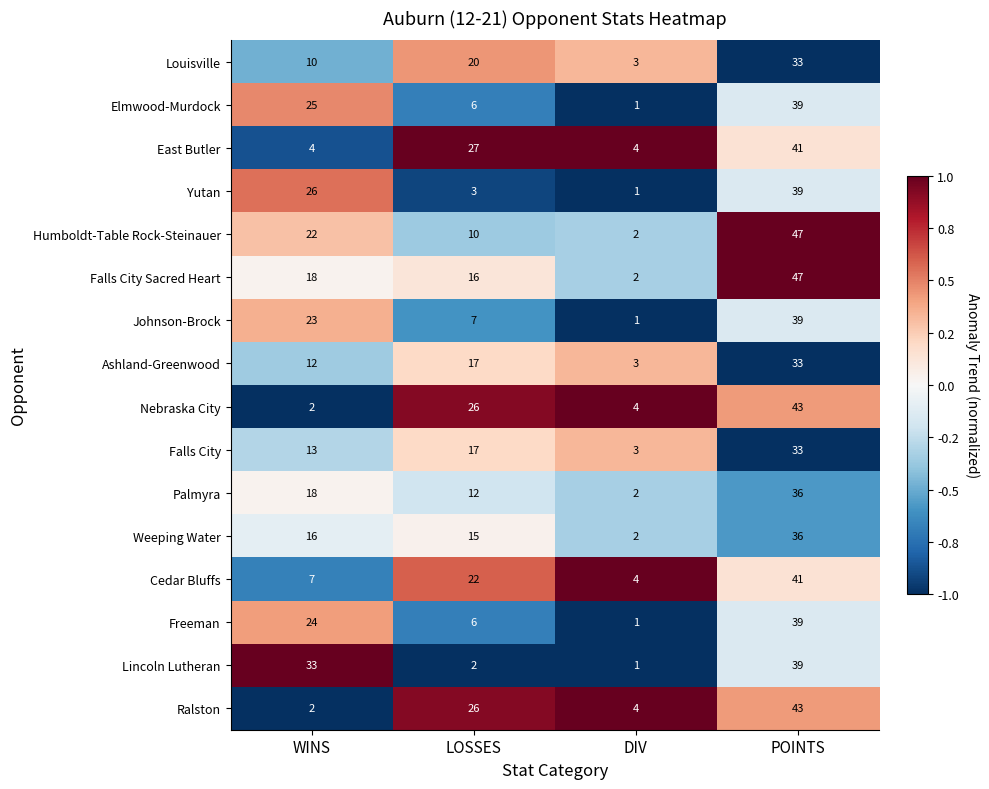

How many series are shown in this chart?

16